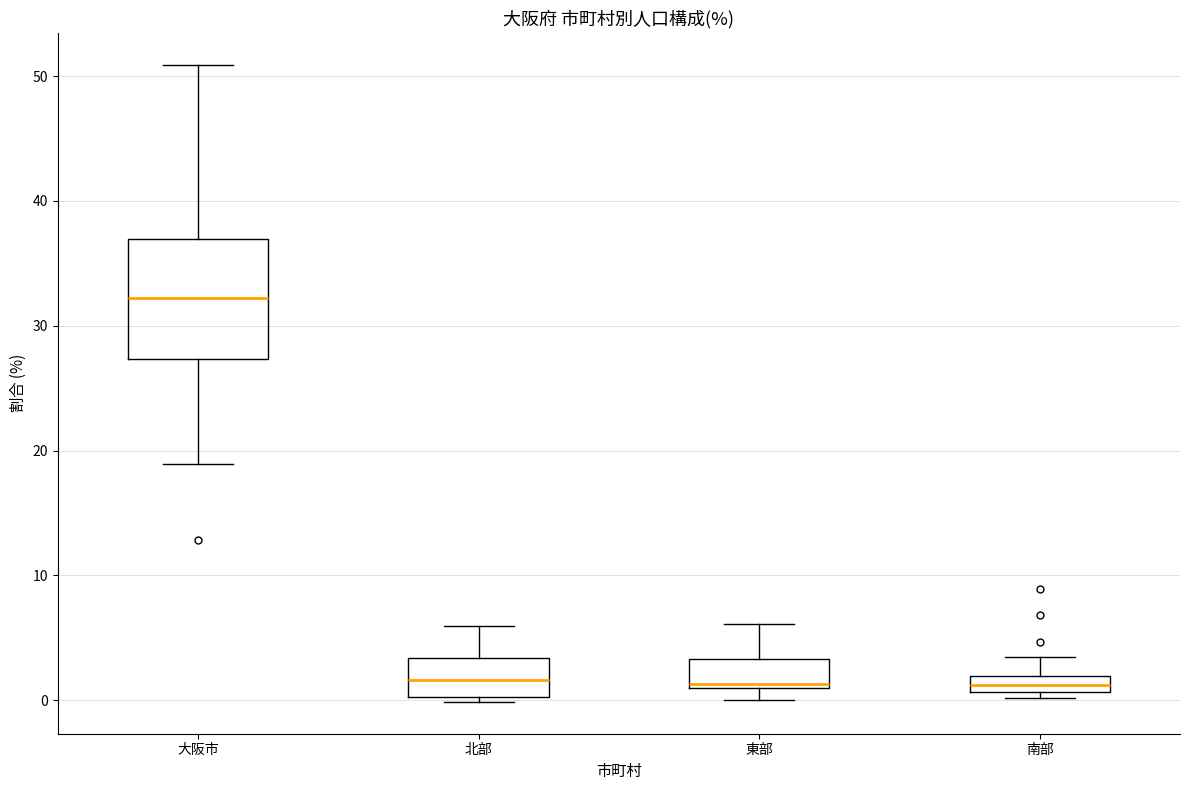

Comparing the boxes themselves (not the whiskers), which one is the tallest?

大阪市